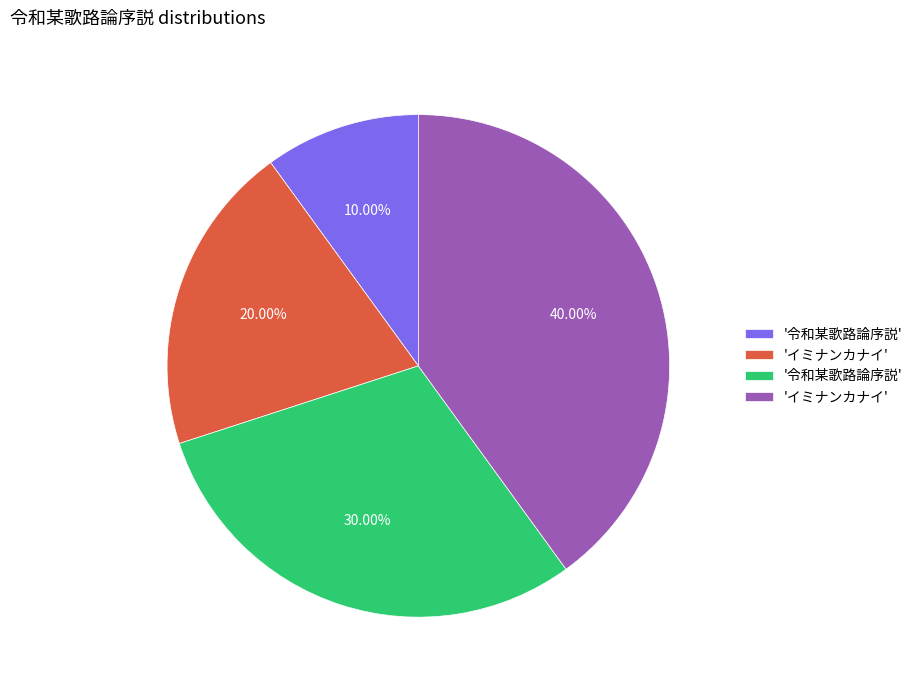

Does any single category account for the majority?

No